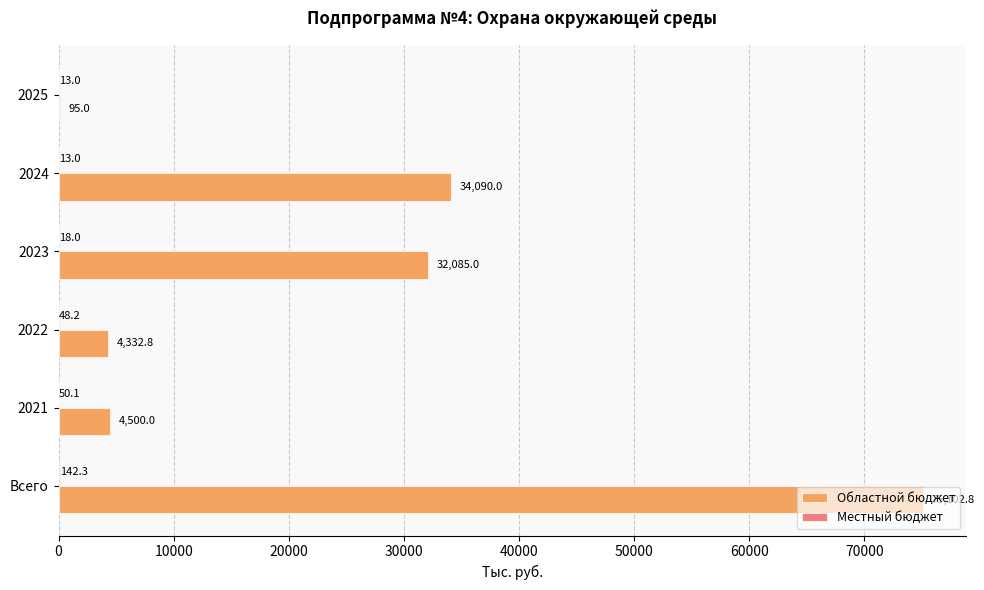

Is it true that Областной бюджет equals 1433.9 at 2021?

False